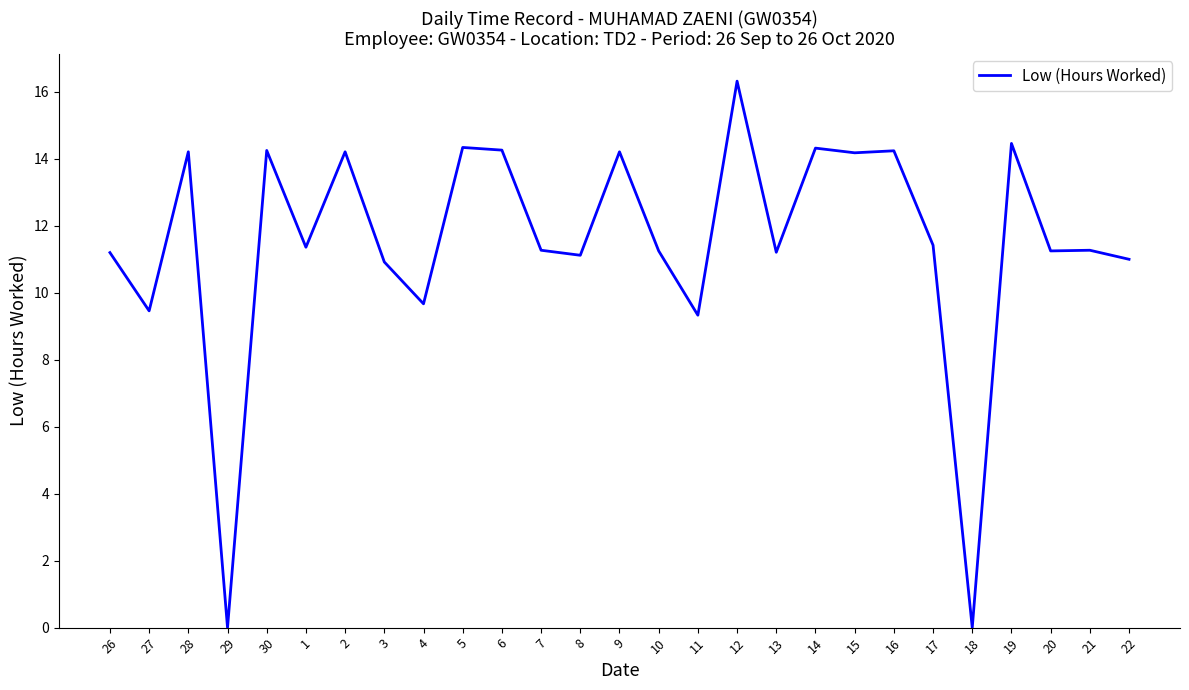

What is the maximum value shown in the chart?

16.3